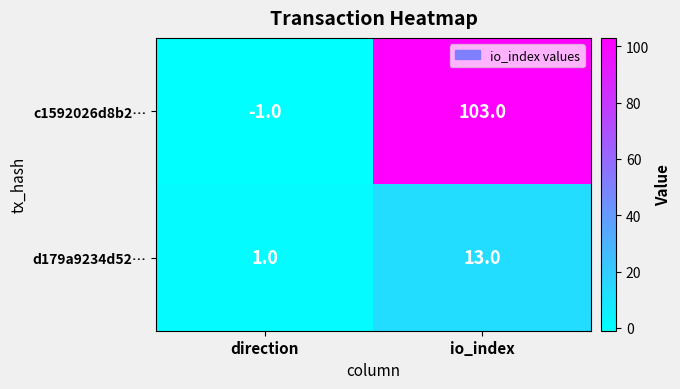

What is the difference between the c1592026d8b2… values at io_index and direction?

104